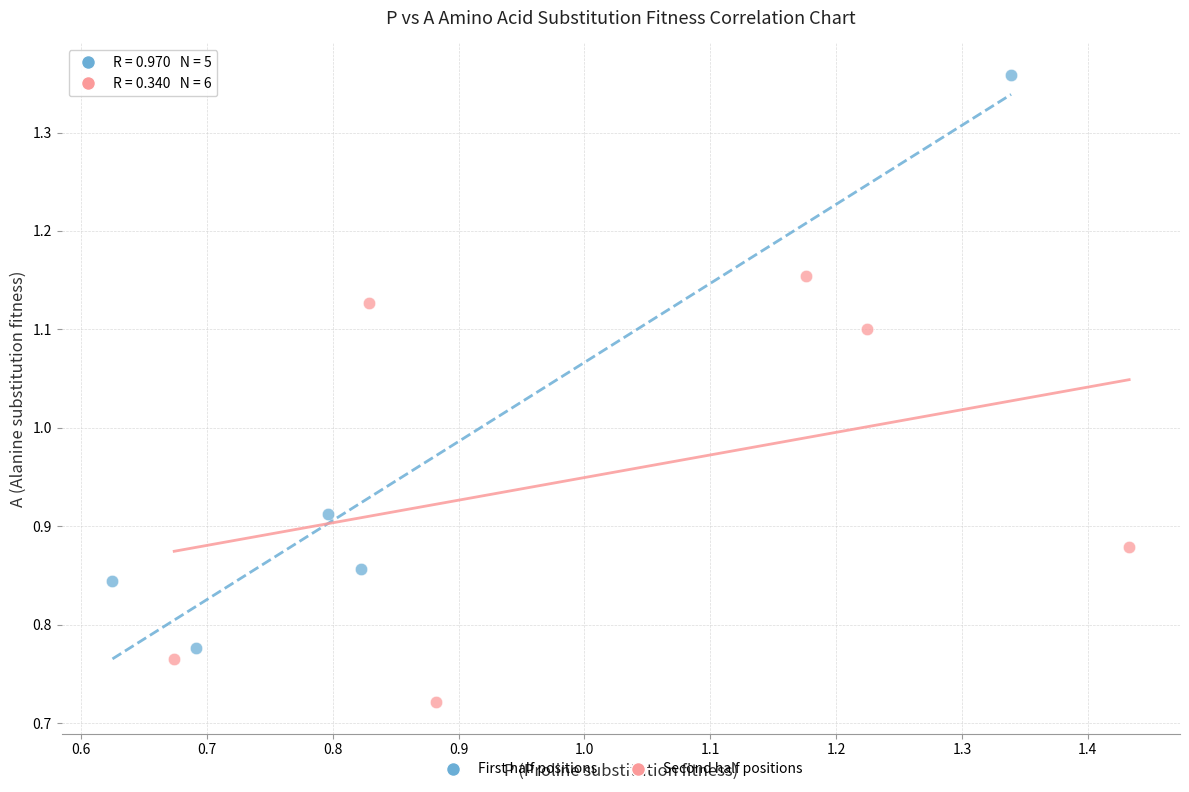

Which series has the largest Y range (max minus min)?

First half positions